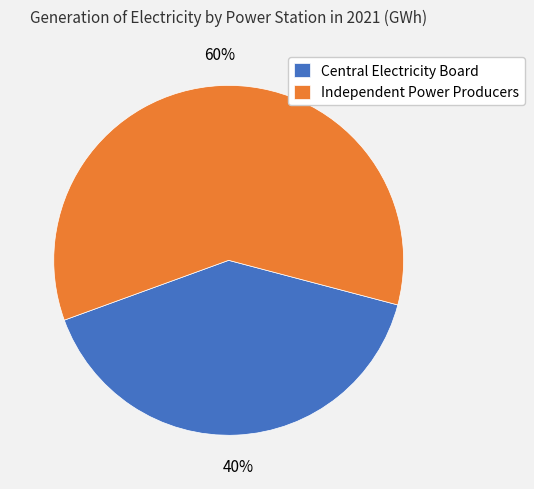

To the nearest percent, what percentage of the pie is Central Electricity Board?

40%